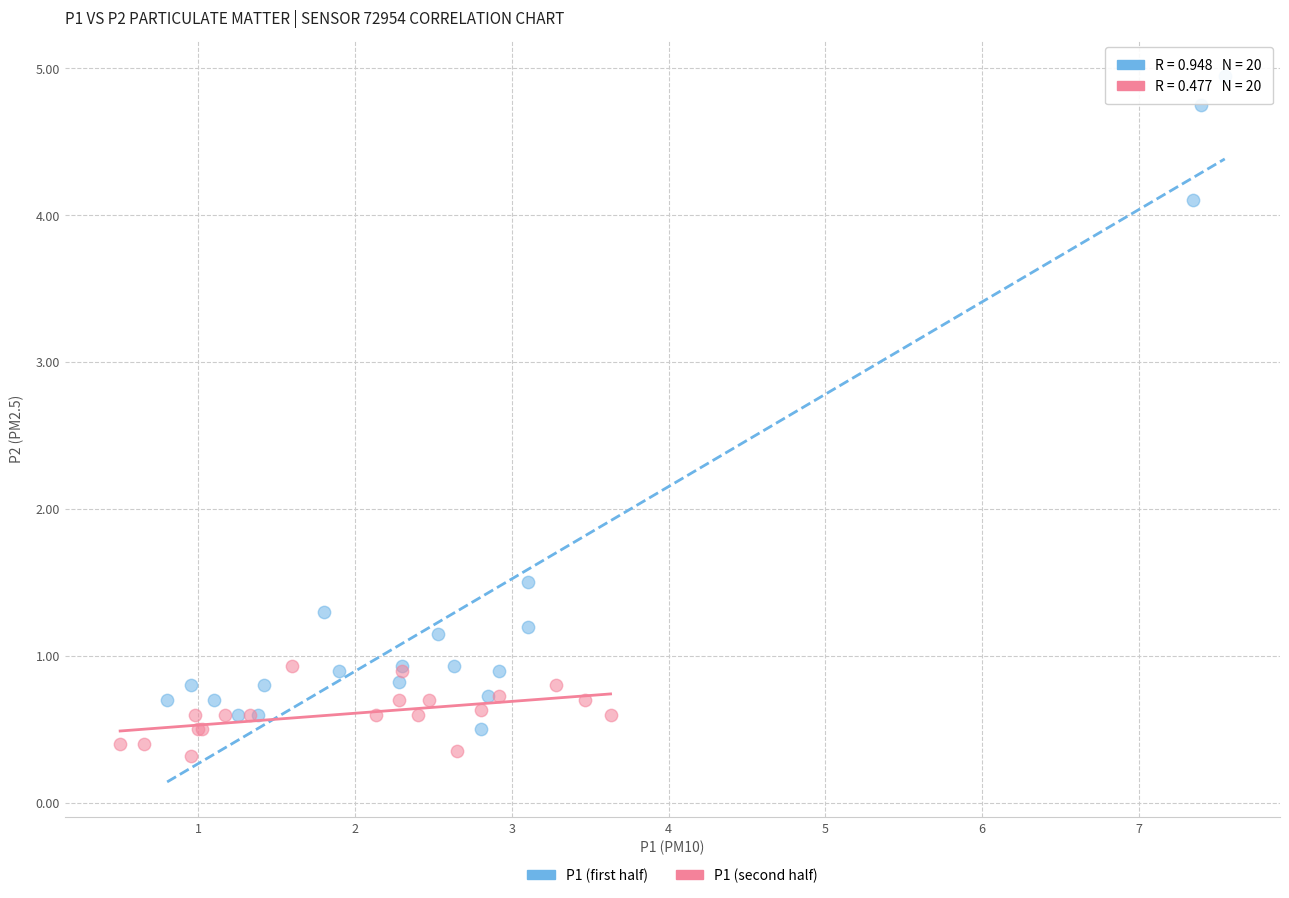

Which series contains the highest Y value?

P1 (first half)